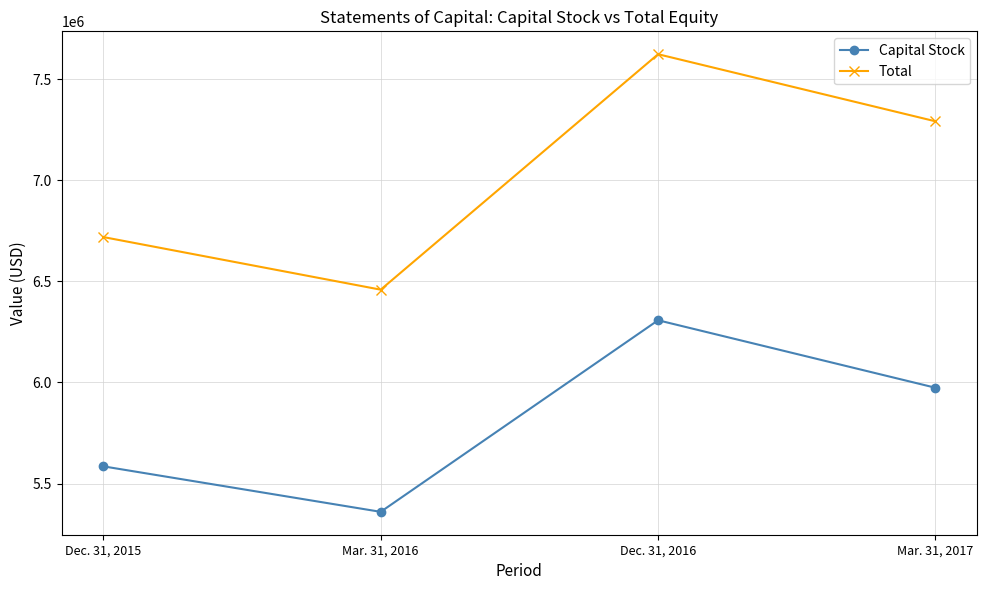

How many lines are shown in the chart?

2